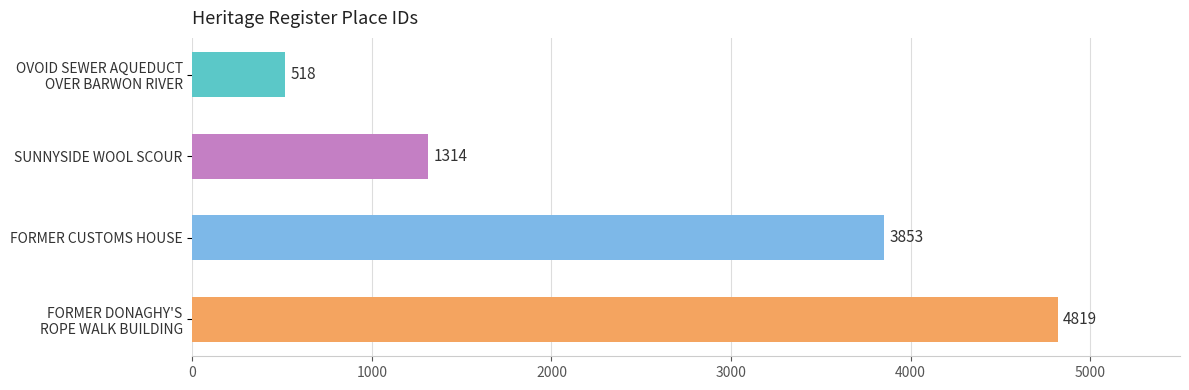

List the labels in order of value, smallest first.

OVOID SEWER AQUEDUCT
OVER BARWON RIVER, SUNNYSIDE WOOL SCOUR, FORMER CUSTOMS HOUSE, FORMER DONAGHY'S
ROPE WALK BUILDING